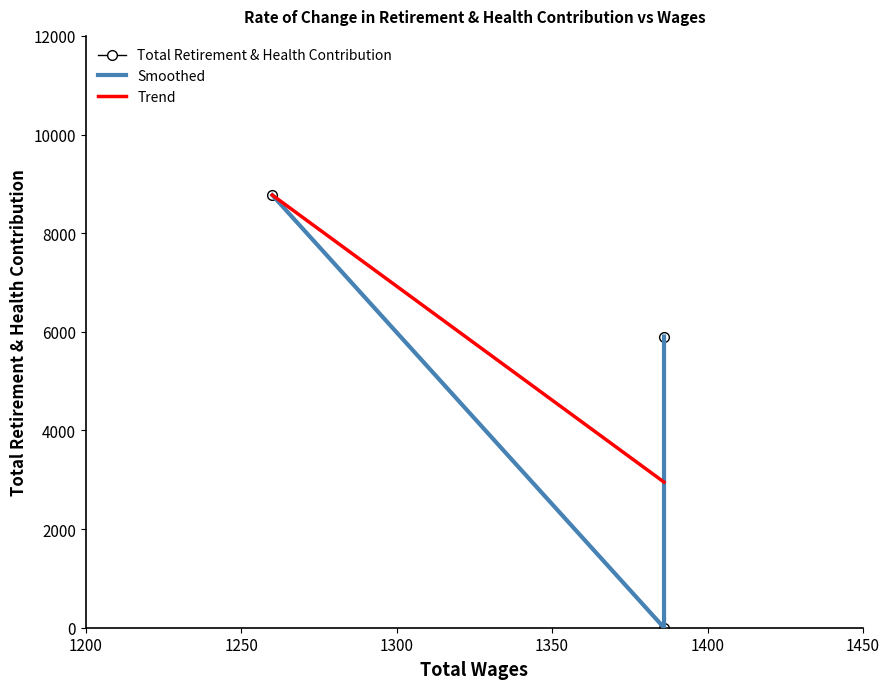

What is the value of the Trend point at the 1st from the left?

8772.0